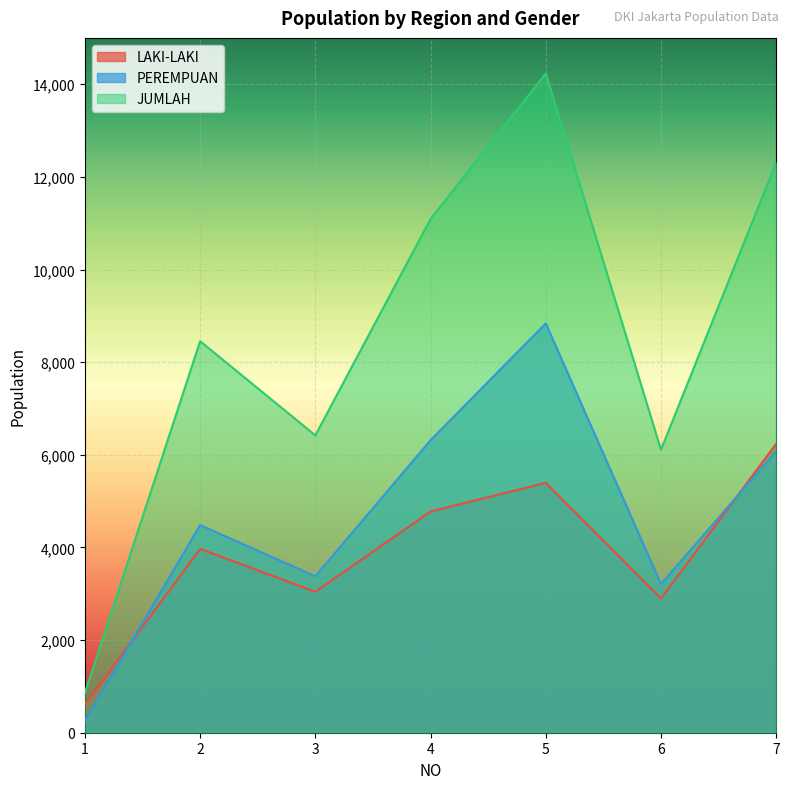

Which series has the largest total across all categories?

JUMLAH